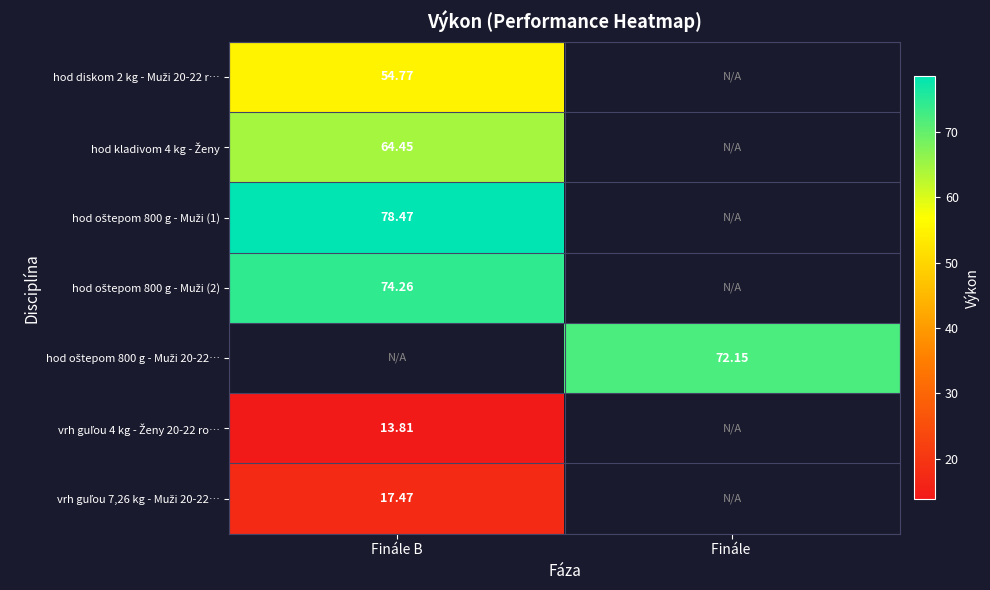

Which has a higher value, Finále  or Finále B?

Finále B